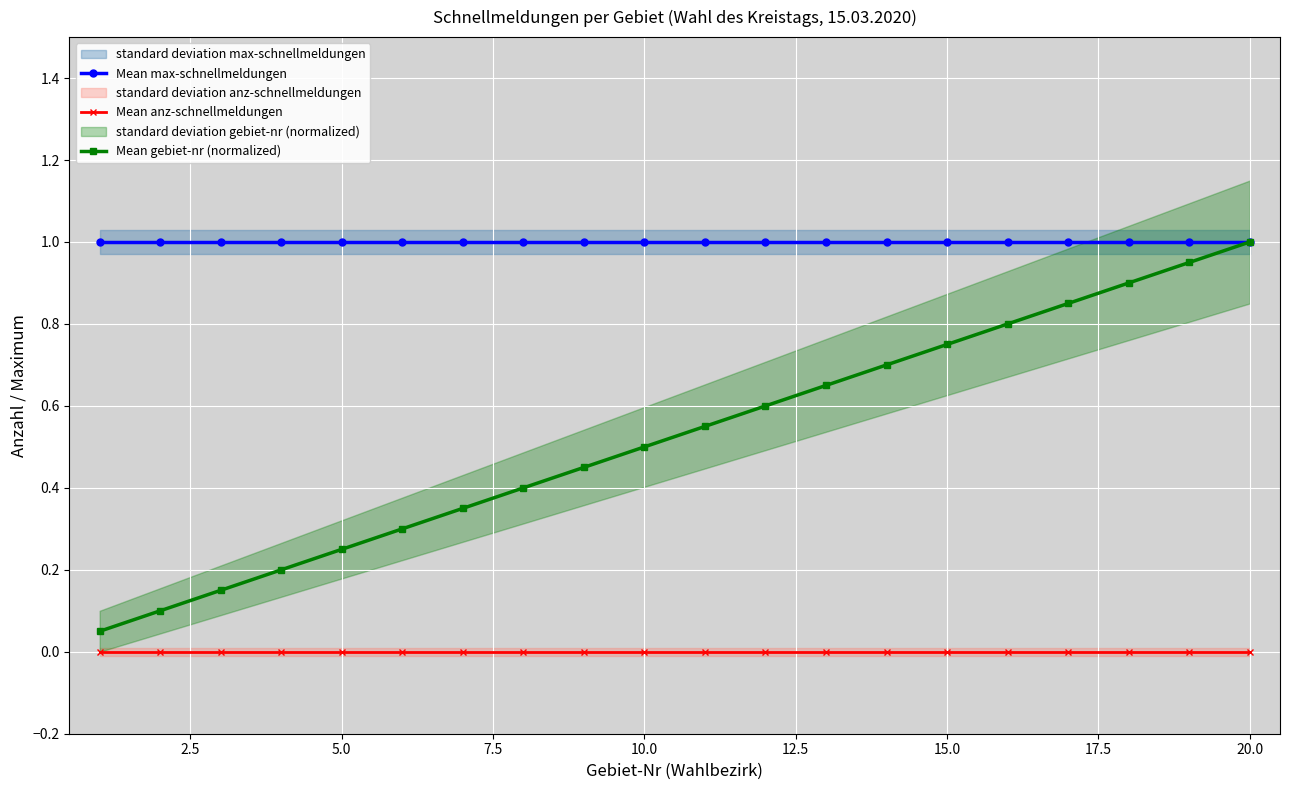

At how many categories does at least one series exceed 0?

20